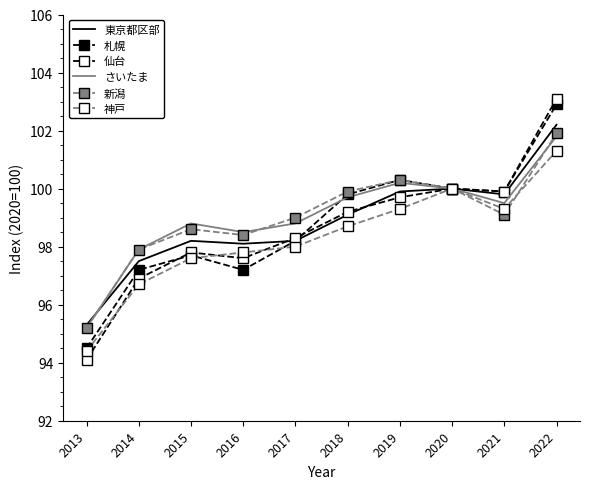

True or false: 札幌 has more than 2 interior local peaks.

False